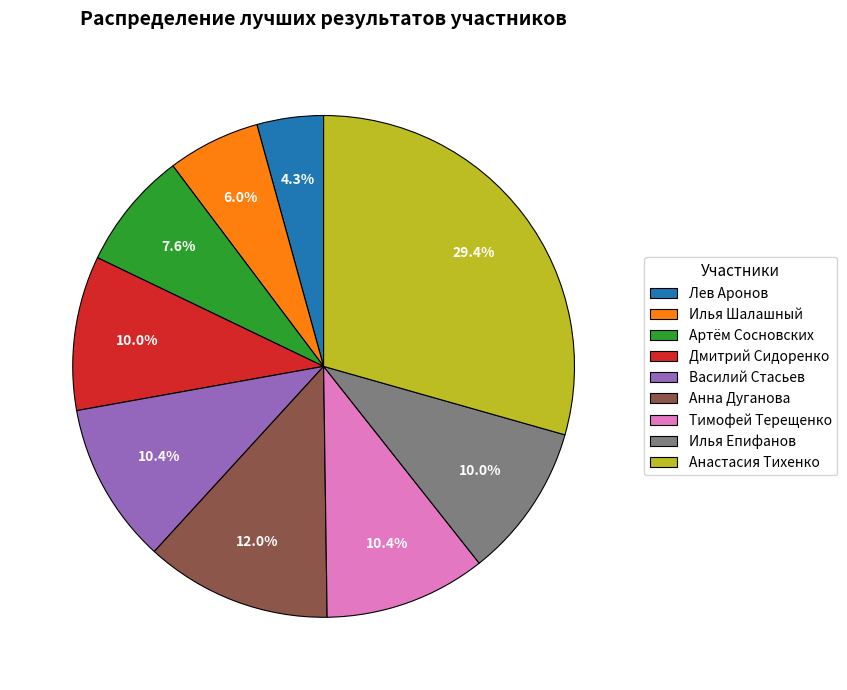

Approximately how many times larger is the value at Тимофей Терещенко compared to Лев Аронов?

2.4